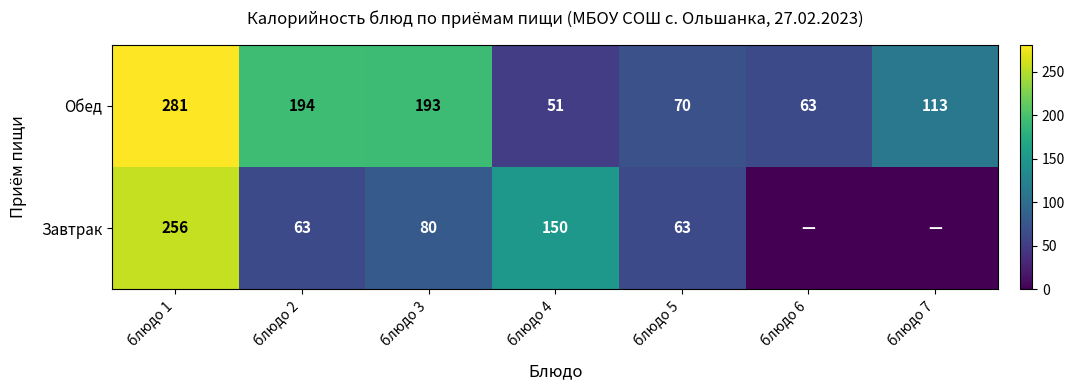

What is the total value across all series at блюдо 5?

133